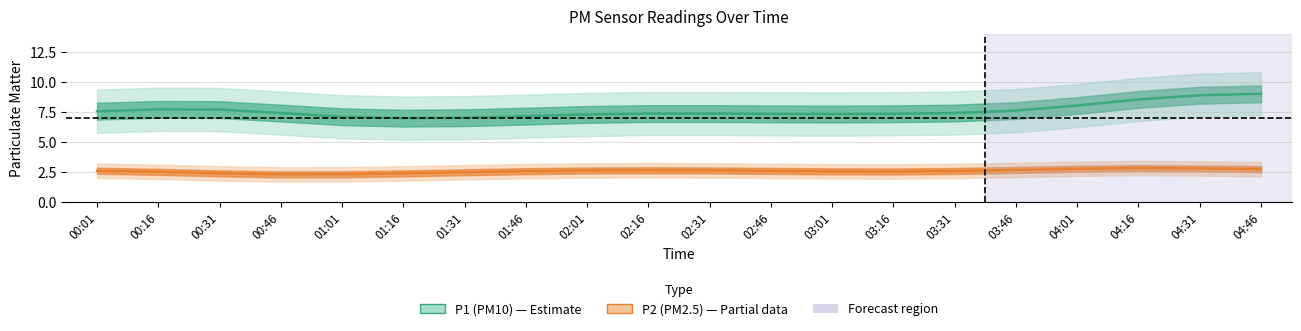

What is the total value across all series at 04:16?

11.4